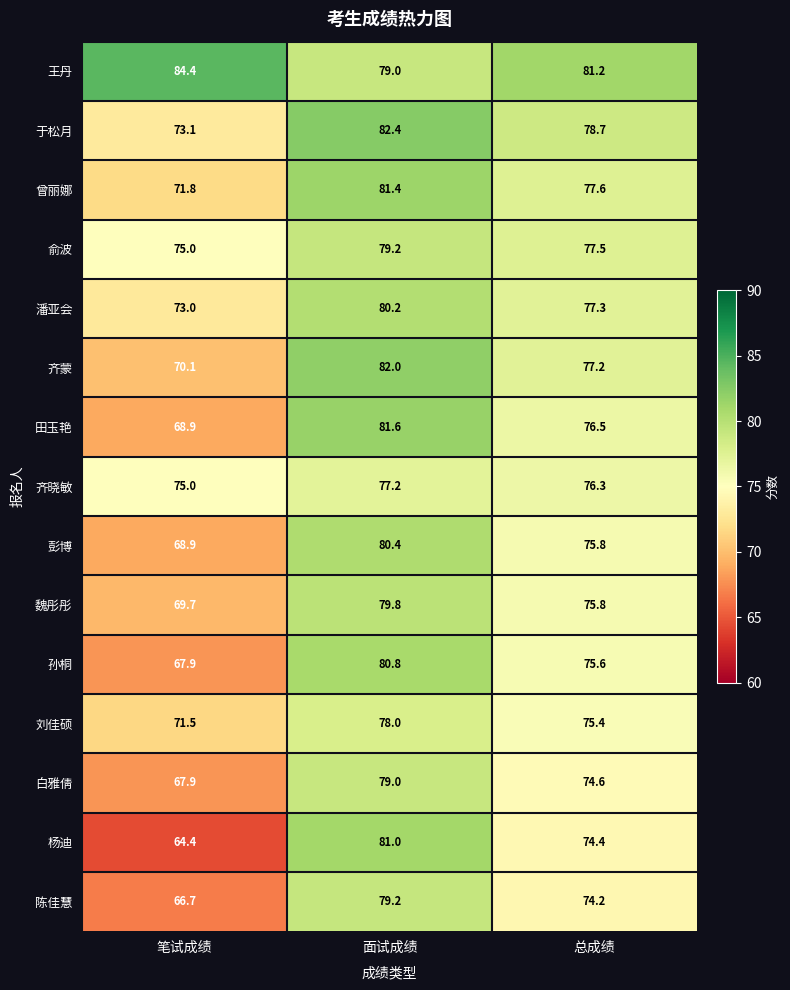

Between 面试成绩 and 总成绩, which series saw the biggest shift?

杨迪